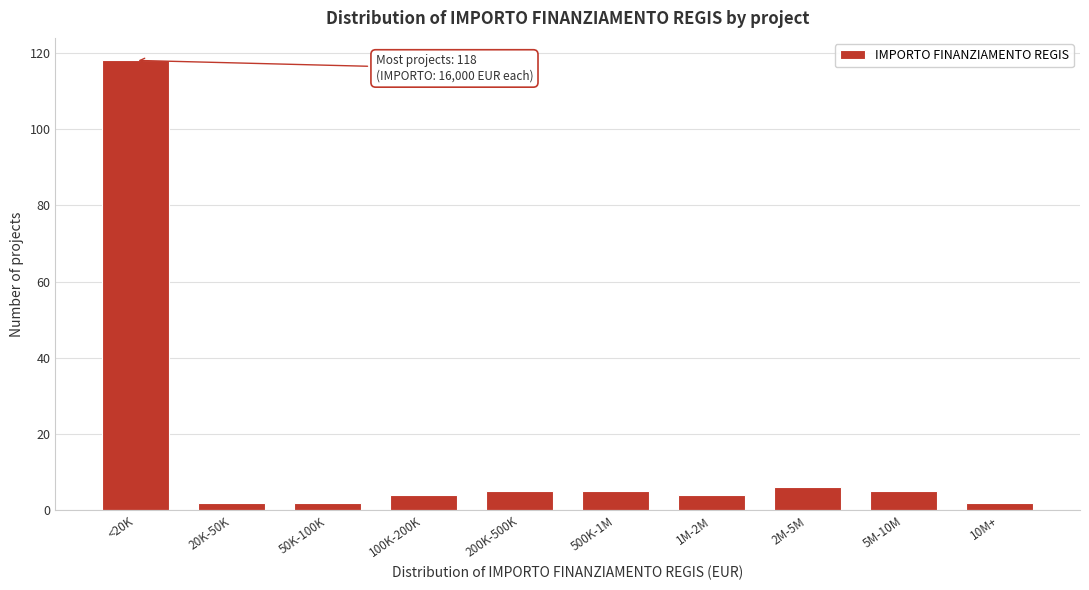

Reading left to right, transcribe all the data shown in this chart.

118	2	2	4	5	5	4	6	5	2